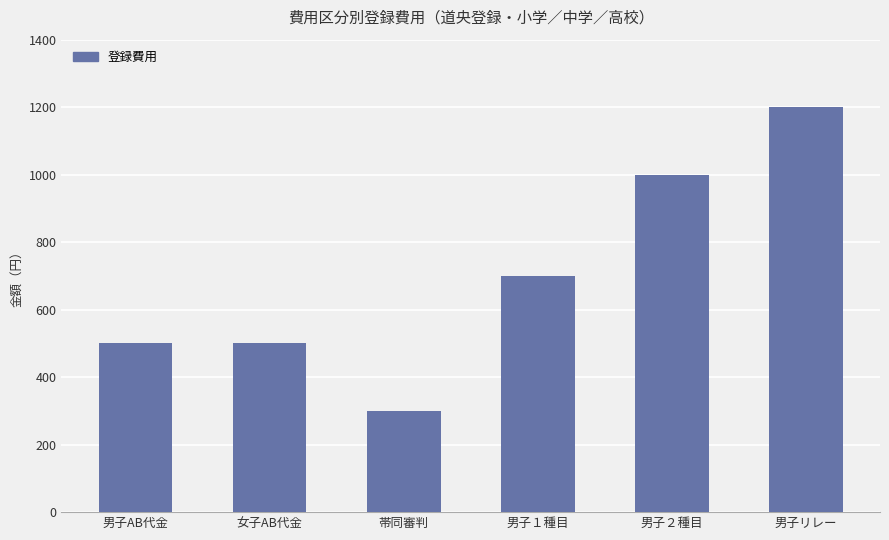

What is the difference between the second highest and minimum values?

700